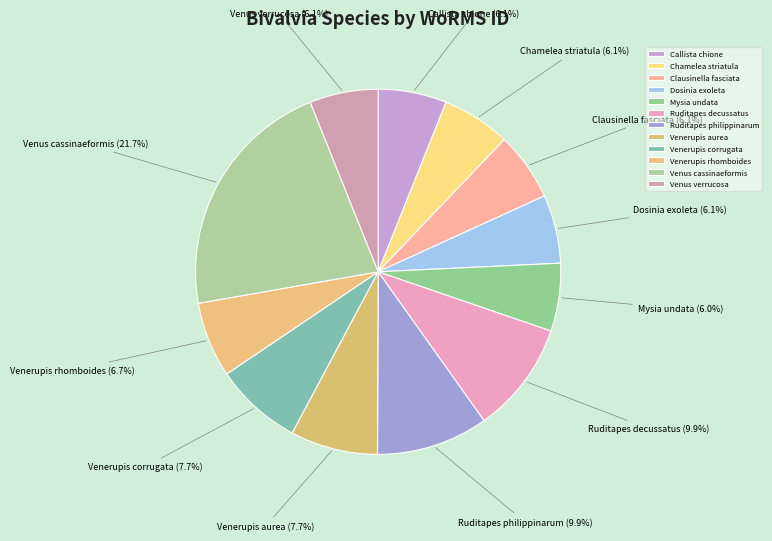

What portion of the pie excludes Ruditapes decussatus?

90.1%